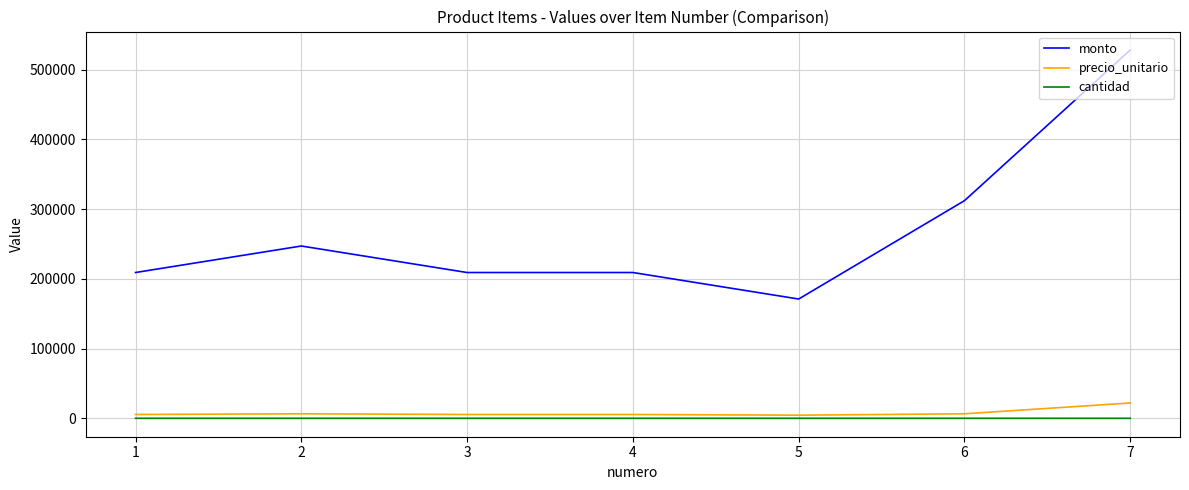

The value of monto at 6 is 312000. True or false?

True